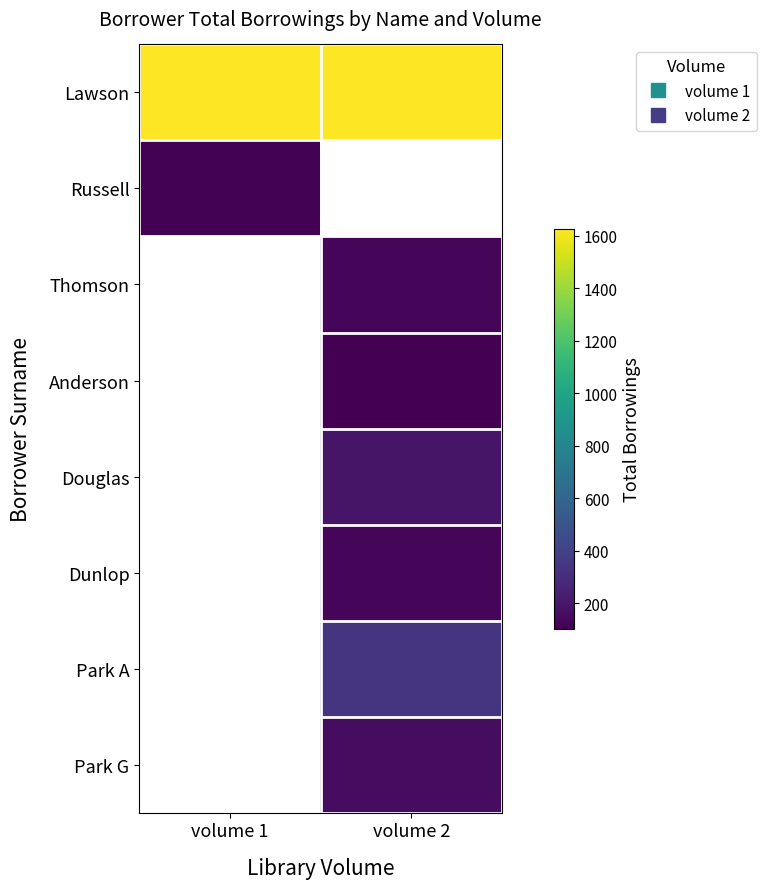

What is the sum of all Lawson values?

3256.0